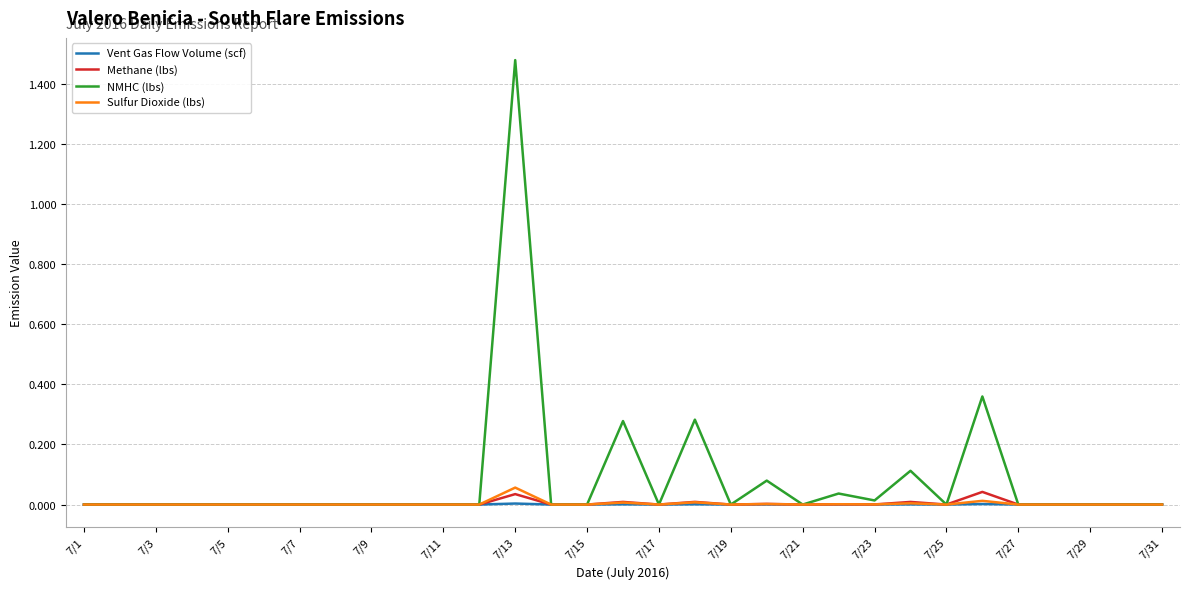

Which series has the largest range (max minus min)?

NMHC (lbs)